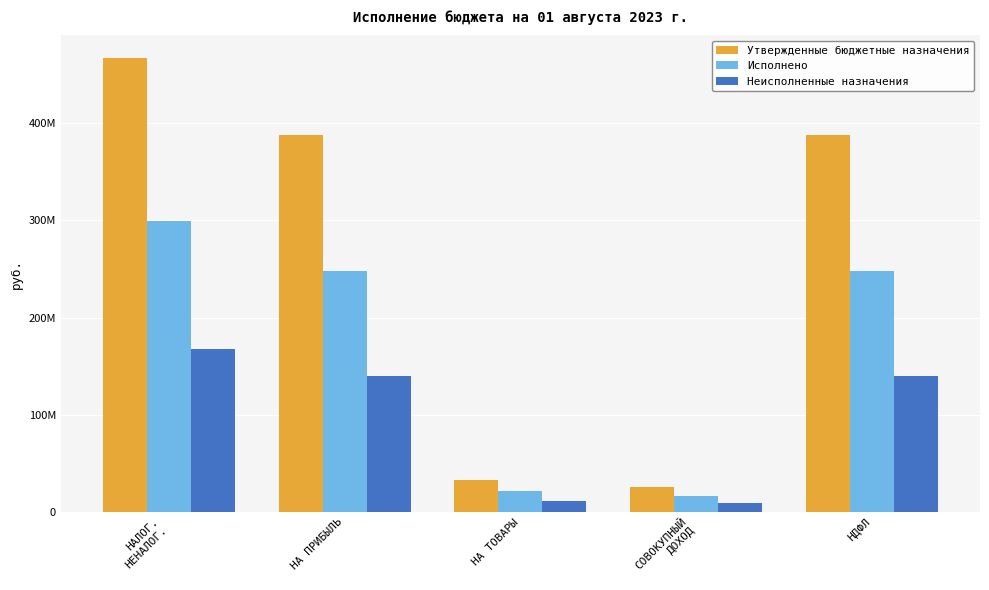

What is the label of the 2nd bar from the right?

СОВОКУПНЫЙ
ДОХОД